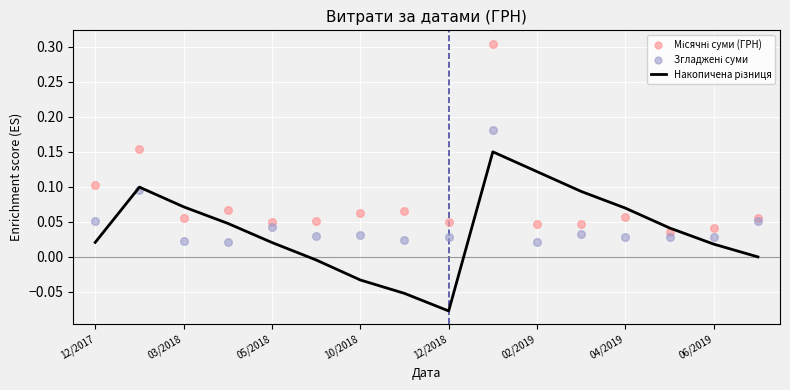

Which series contains the highest Y value?

Місячні суми (ГРН)